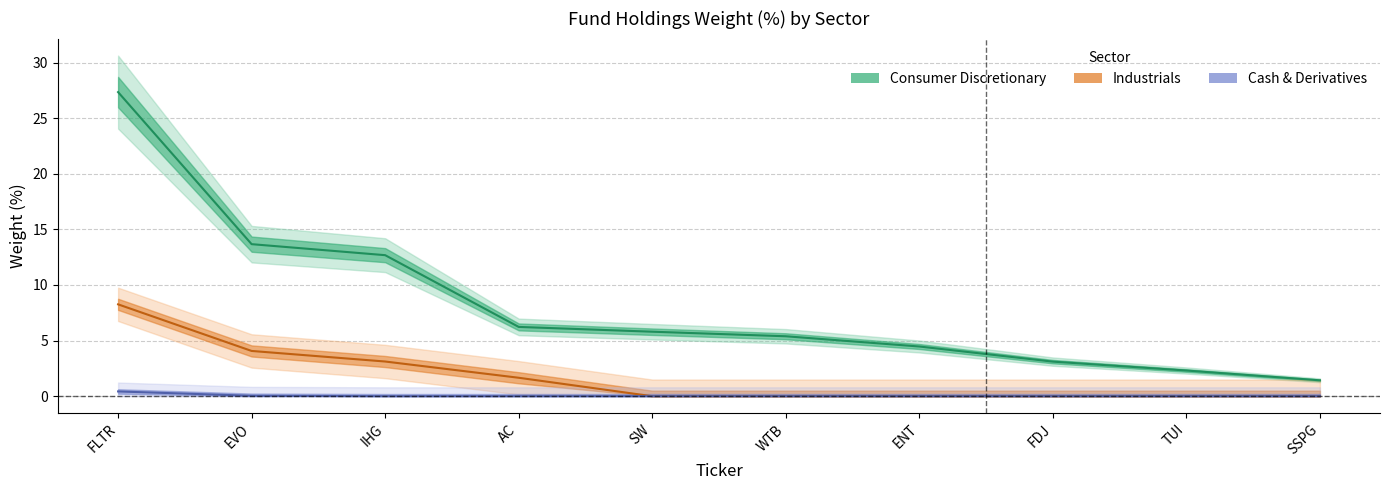

How many lines are shown in the chart?

3